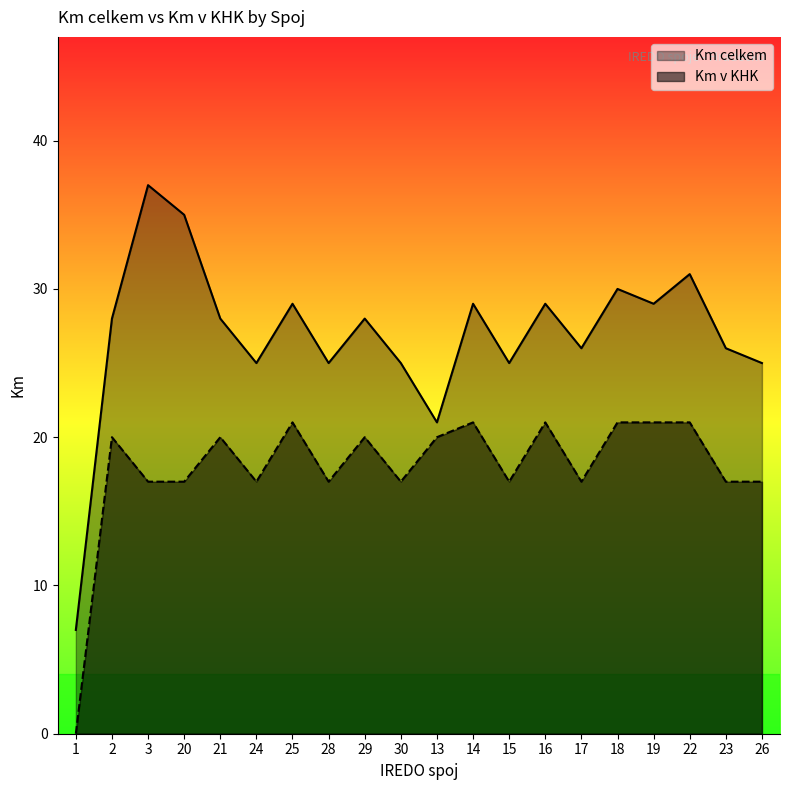

At which label does Km v KHK reach its peak?

25